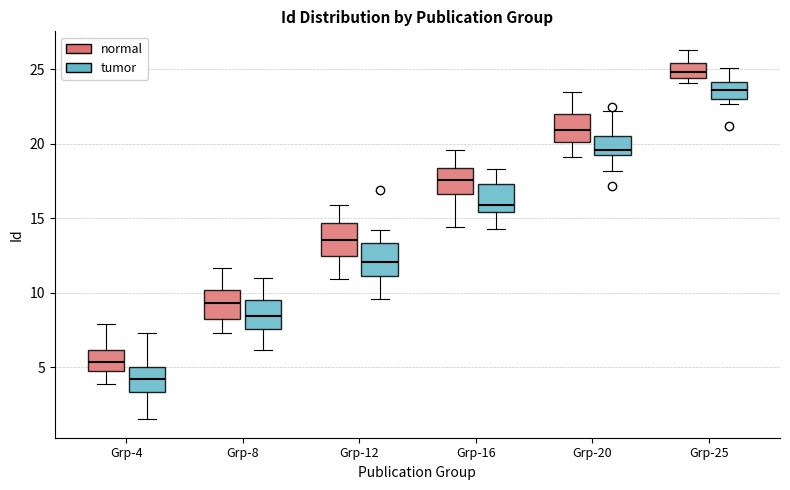

Reading left to right, read every box against the y-axis: the position of its median line, the range the box covers, and the ends of its whiskers. The values are not printed on the chart, so give them approximately, as read against the axis.

Grp-4 (normal): median 5.5, box 4.5 to 6.0, whiskers 4.0 to 8.0
Grp-4 (tumor): median 4.0, box 3.5 to 5.0, whiskers 1.5 to 7.5
Grp-8 (normal): median 9.5, box 8.5 to 10.0, whiskers 7.5 to 11.5
Grp-8 (tumor): median 8.5, box 7.5 to 9.5, whiskers 6.0 to 11.0
Grp-12 (normal): median 13.5, box 12.5 to 14.5, whiskers 11.0 to 16.0
Grp-12 (tumor): median 12.0, box 11.0 to 13.5, whiskers 9.5 to 14.0
Grp-16 (normal): median 17.5, box 16.5 to 18.5, whiskers 14.5 to 19.5
Grp-16 (tumor): median 16.0, box 15.5 to 17.5, whiskers 14.5 to 18.5
Grp-20 (normal): median 21.0, box 20.0 to 22.0, whiskers 19.0 to 23.5
Grp-20 (tumor): median 19.5 (just above the box's lower edge), box 19.5 to 20.5, whiskers 18.0 to 22.0
Grp-25 (normal): median 25.0, box 24.5 to 25.5, whiskers 24.0 to 26.5
Grp-25 (tumor): median 23.5, box 23.0 to 24.0, whiskers 22.5 to 25.0